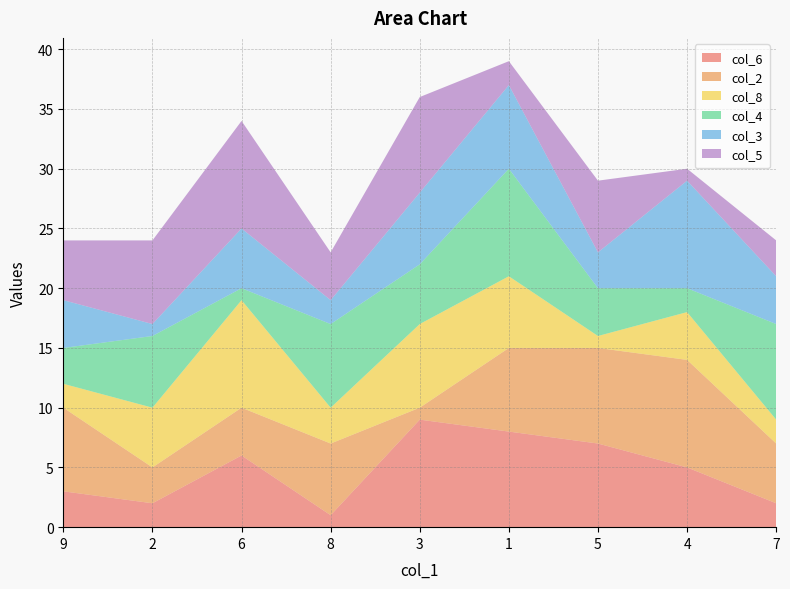

Reading right to left, extract all data points from this chart.

col_6: 7=2	4=5	5=7	1=8	3=9	8=1	6=6	2=2	9=3
col_2: 7=5	4=9	5=8	1=7	3=1	8=6	6=4	2=3	9=7
col_8: 7=2	4=4	5=1	1=6	3=7	8=3	6=9	2=5	9=2
col_4: 7=8	4=2	5=4	1=9	3=5	8=7	6=1	2=6	9=3
col_3: 7=4	4=9	5=3	1=7	3=6	8=2	6=5	2=1	9=4
col_5: 7=3	4=1	5=6	1=2	3=8	8=4	6=9	2=7	9=5